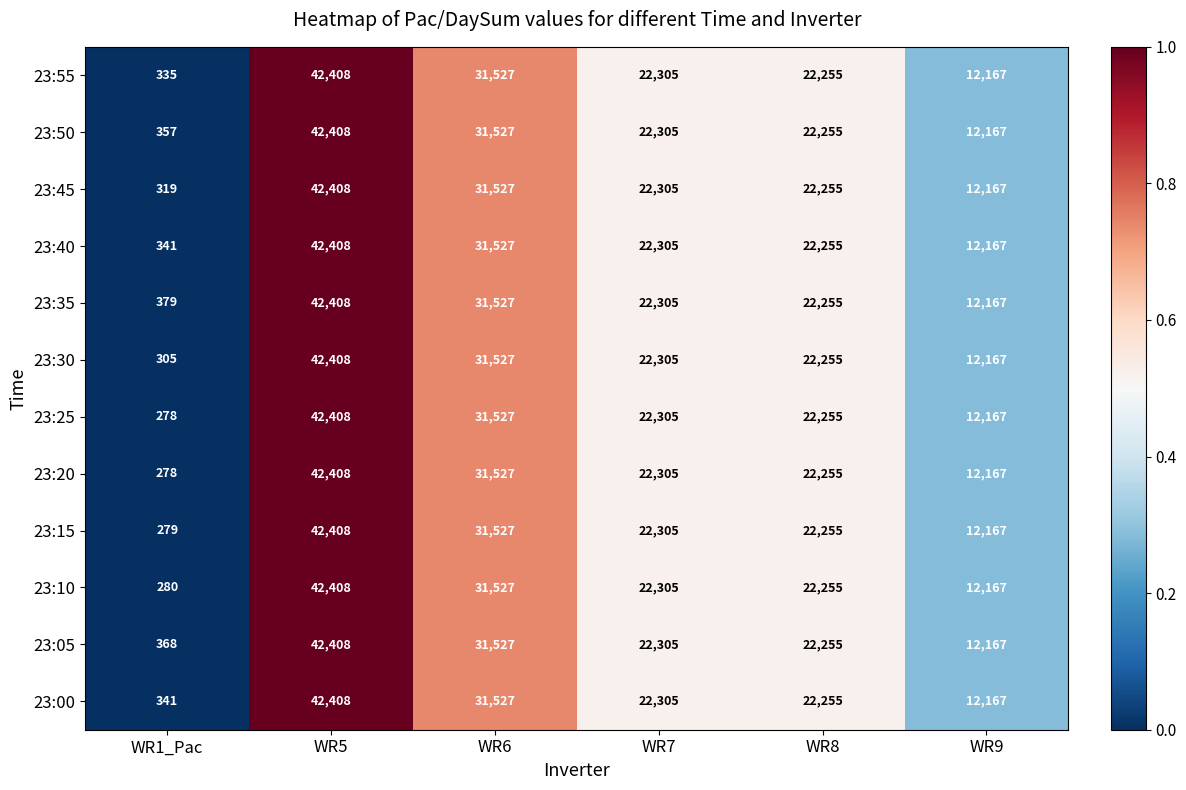

True or false: 23:45 has a value of 31527 at WR6.

True